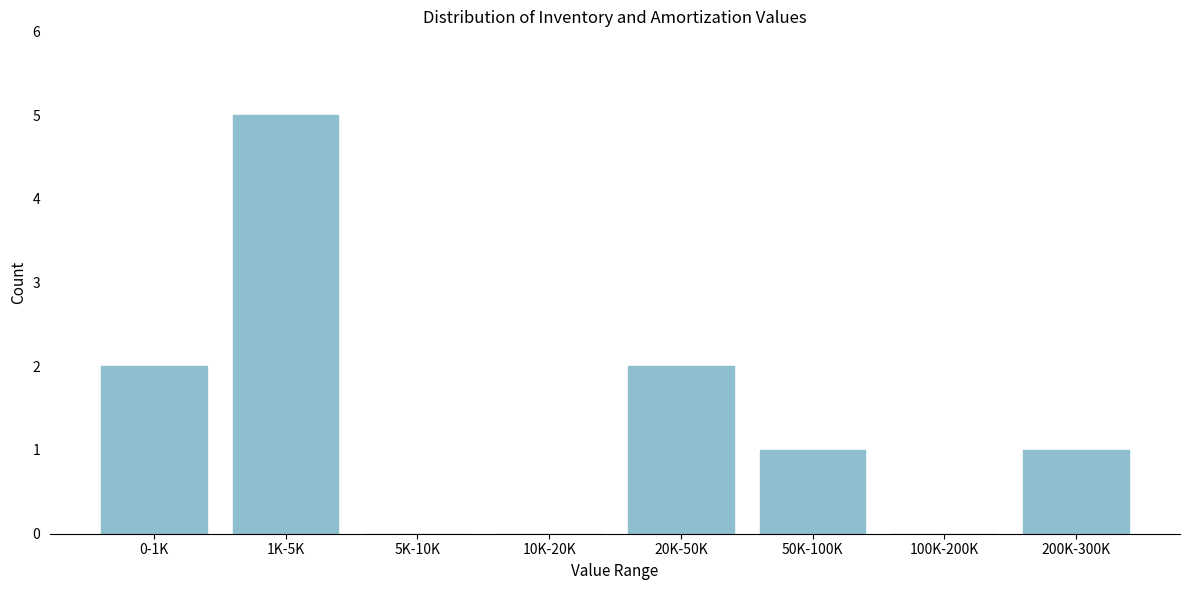

Reading right to left, transcribe all the data shown in this chart.

200K-300K=1	100K-200K=0	50K-100K=1	20K-50K=2	10K-20K=0	5K-10K=0	1K-5K=5	0-1K=2